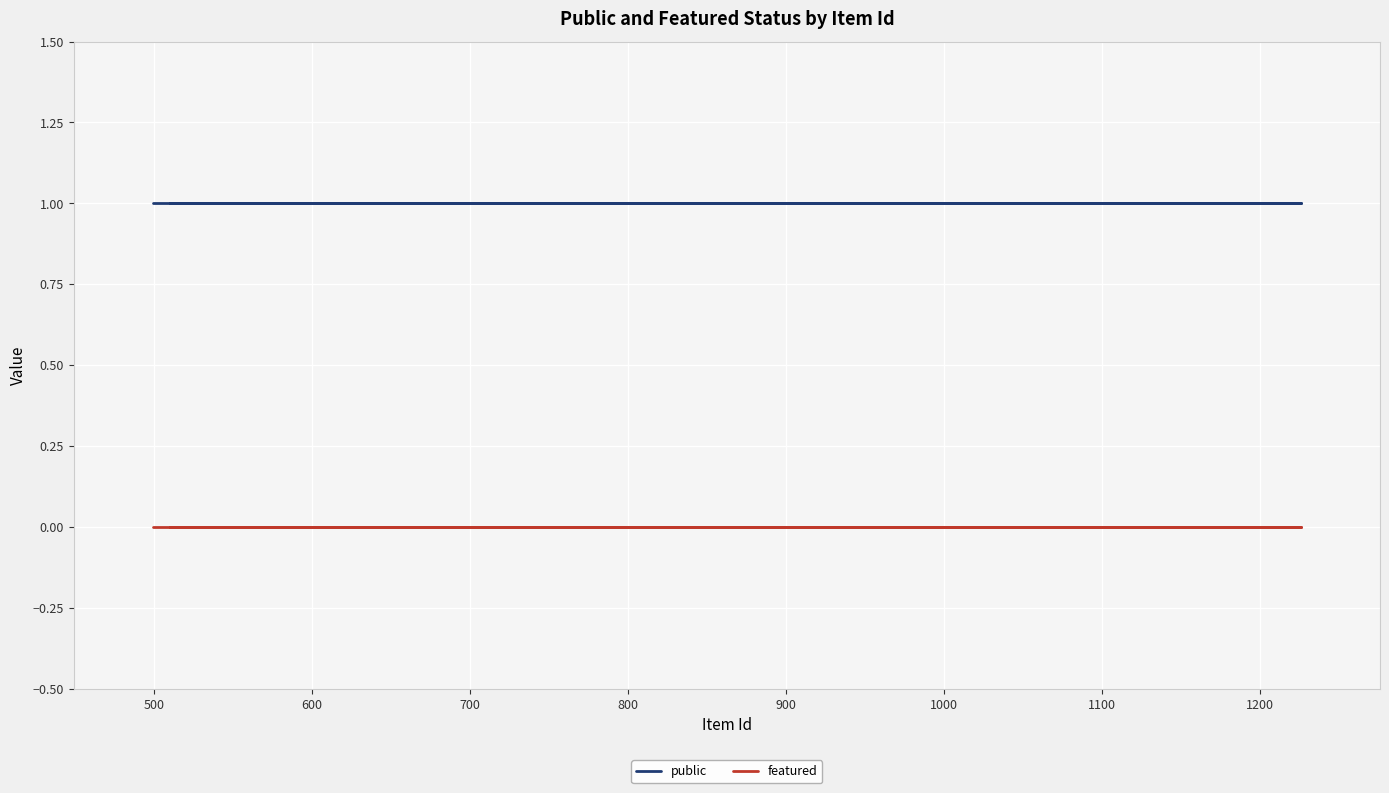

How many lines are shown in the chart?

2